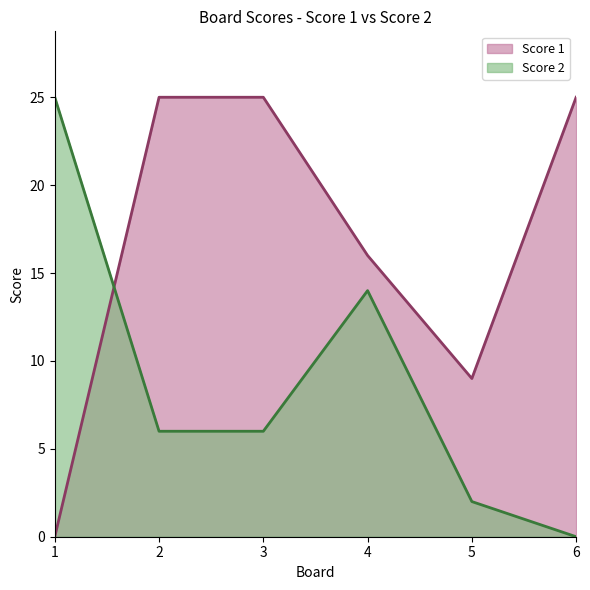

What is the value of the Score 2 point at the 1st from the left?

25